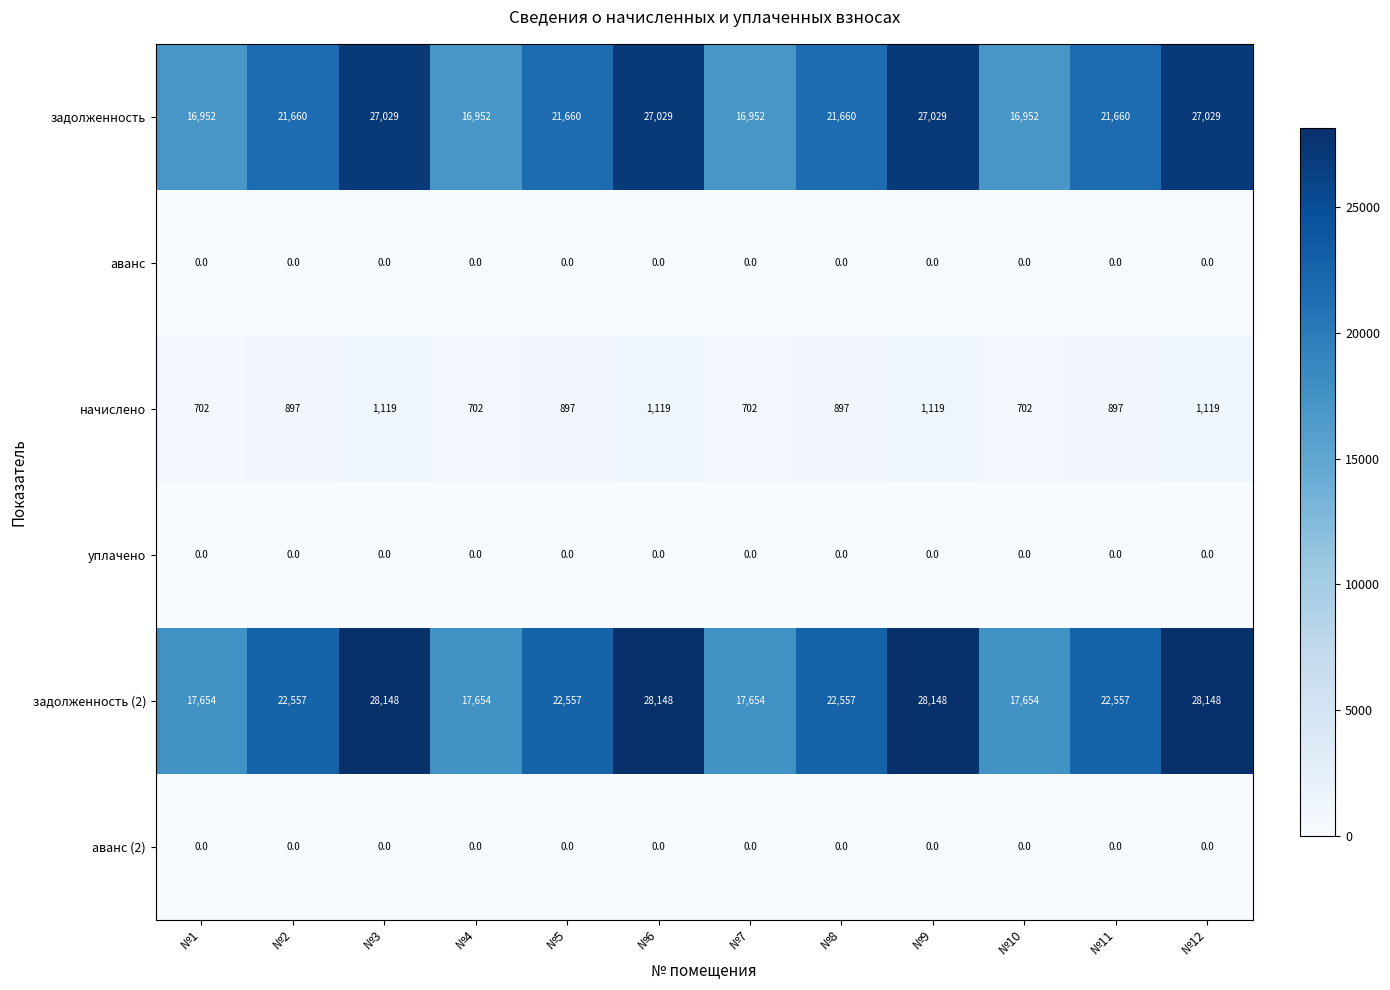

What is the spread (max minus min) of values at №5?

22557